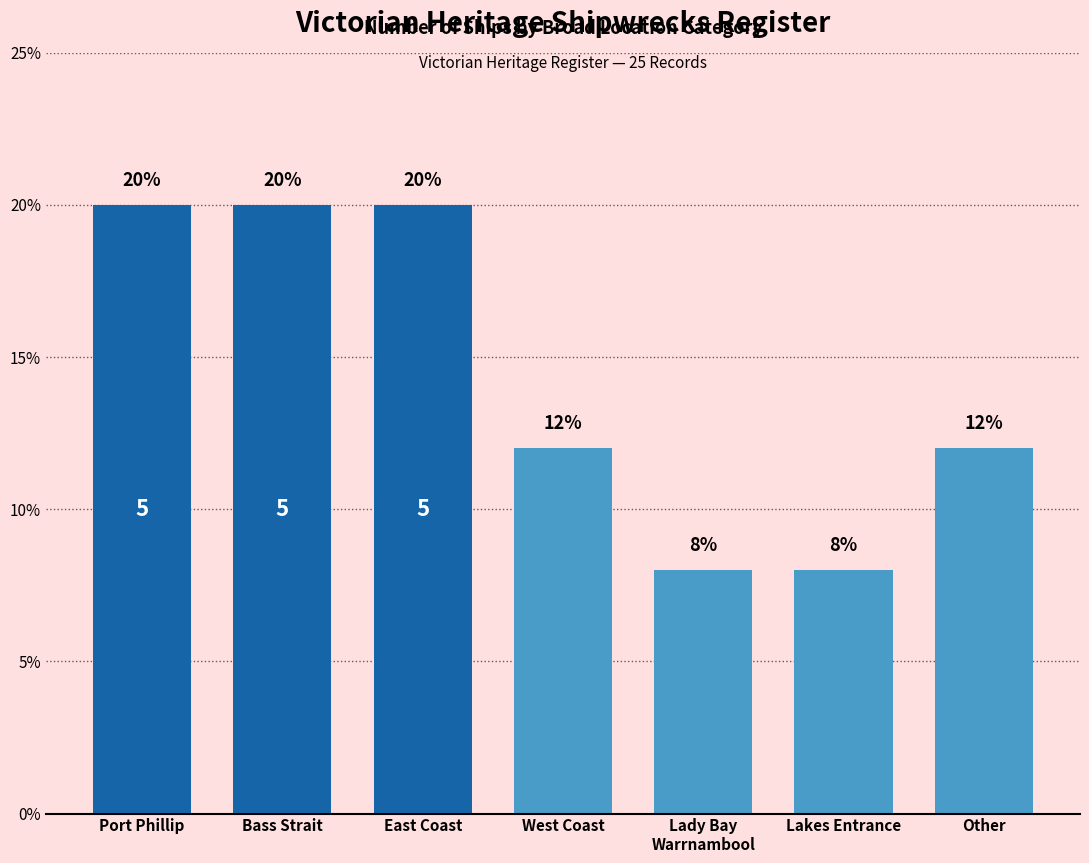

The chart shows a value of 2 at Lakes Entrance. True or false?

False